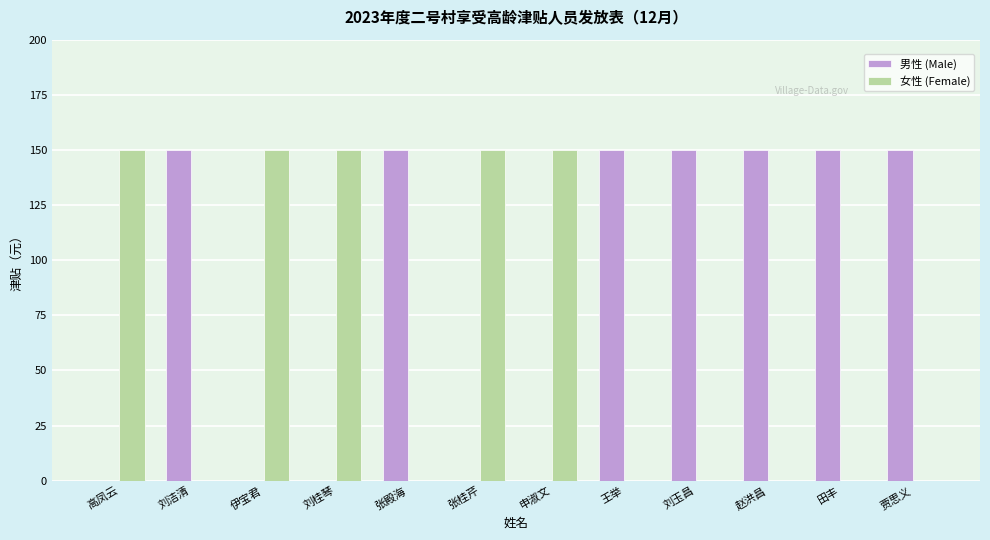

What is the sum of all 女性 (Female) values?

750